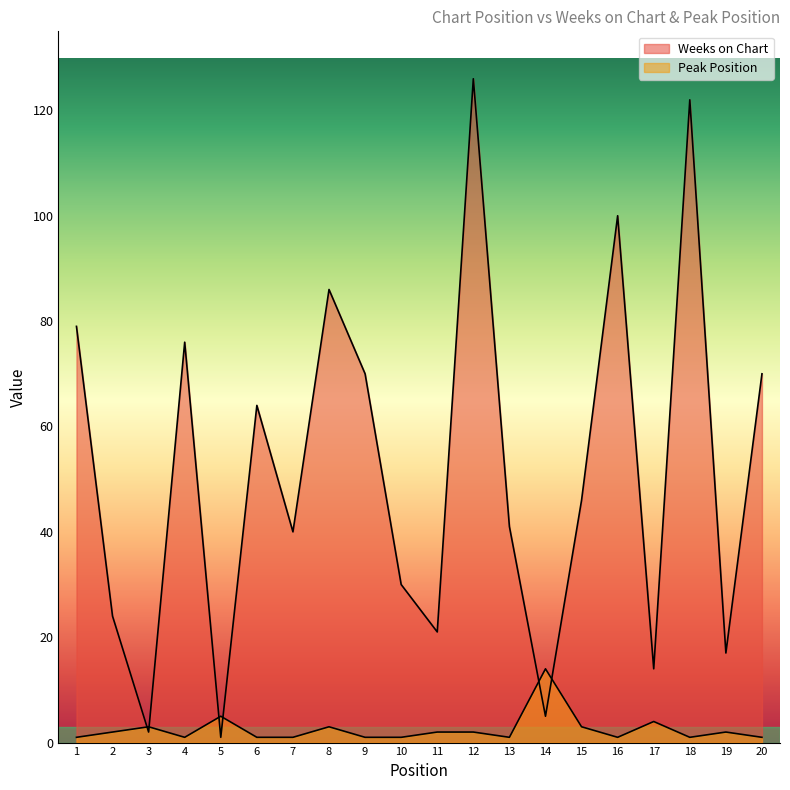

What is the greatest value displayed?

126